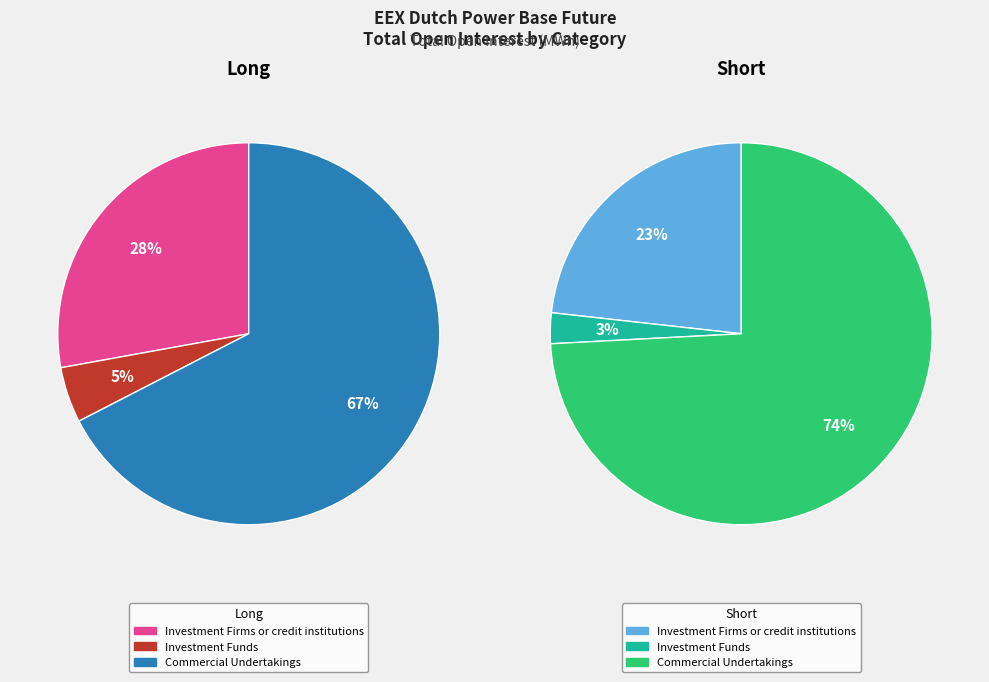

Which series has the widest spread of values?

Short